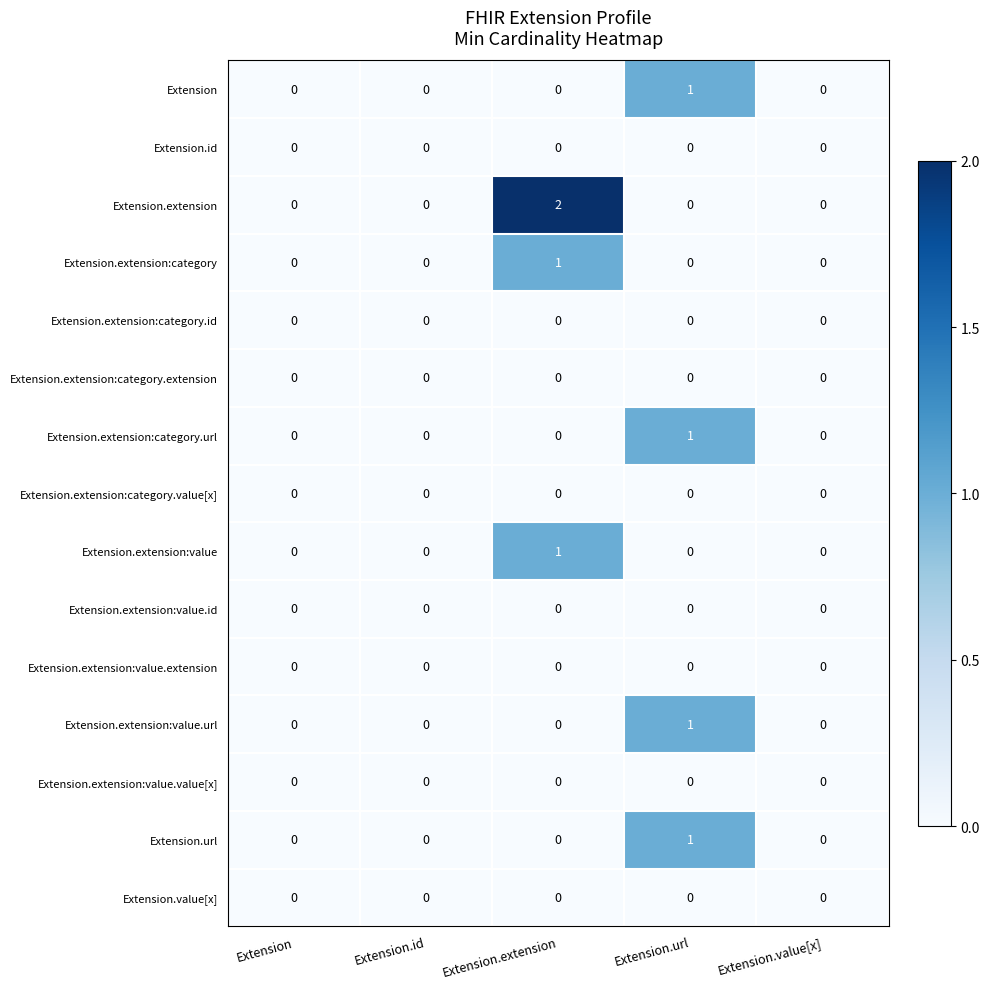

Which series has the largest total across all categories?

Extension.extension